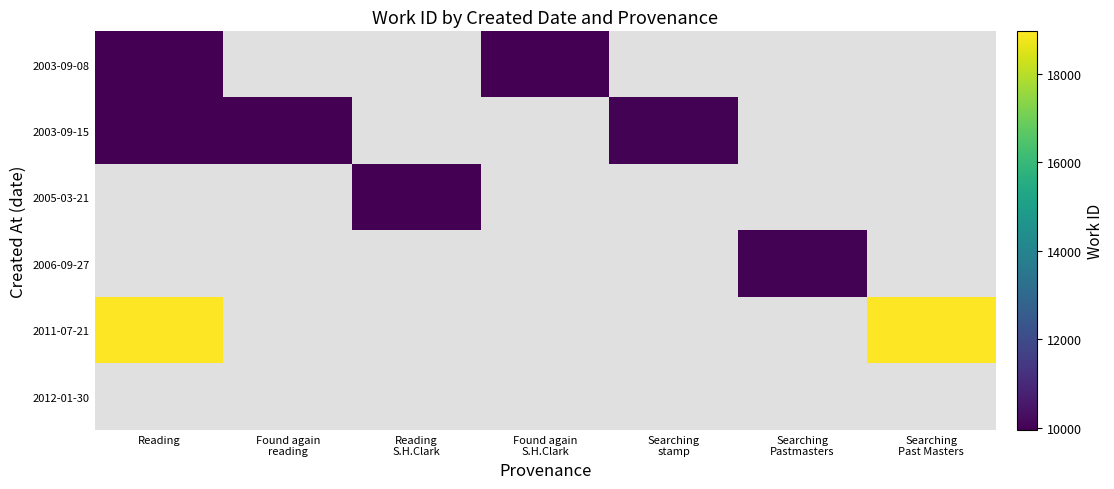

True or false: 2003-09-15 has a value of 9955.0 at Reading.

True